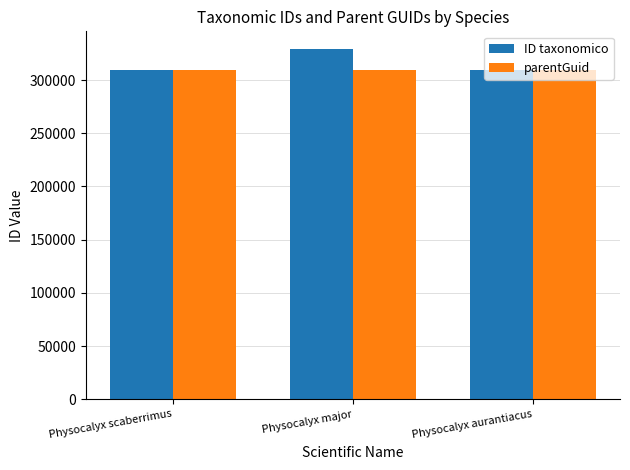

What value does the ID taxonomico series have at Physocalyx aurantiacus, to the nearest 10?

309620